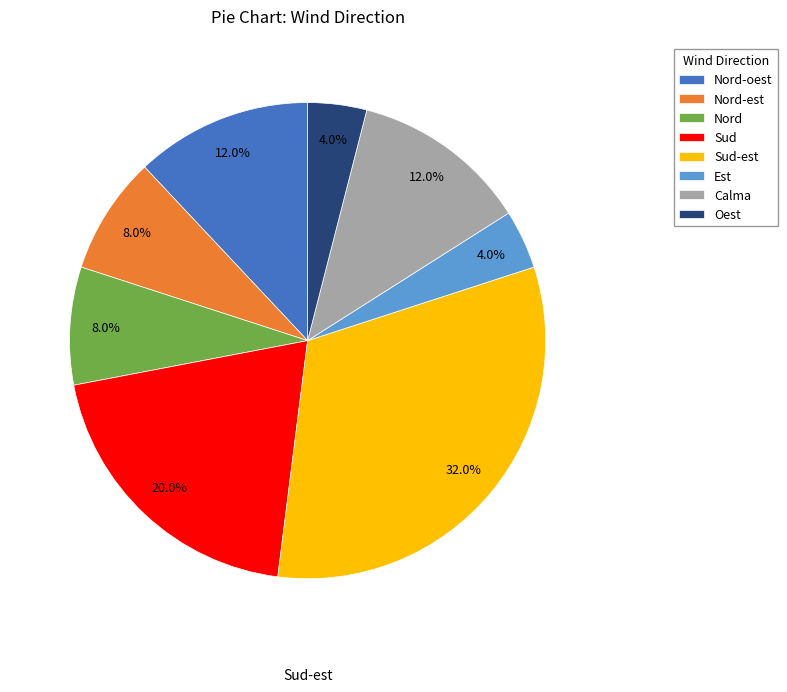

Approximately how many times larger is the value at Oest compared to Sud-est?

0.1